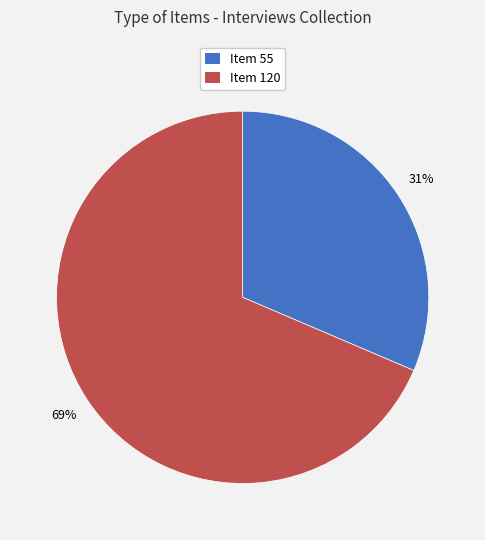

Is there any slice that represents more than half of the pie?

Yes